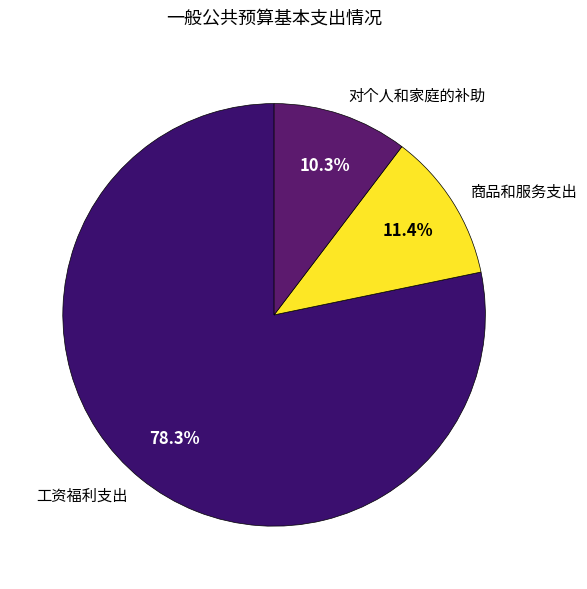

Does 对个人和家庭的补助 account for over 50% of the chart?

No